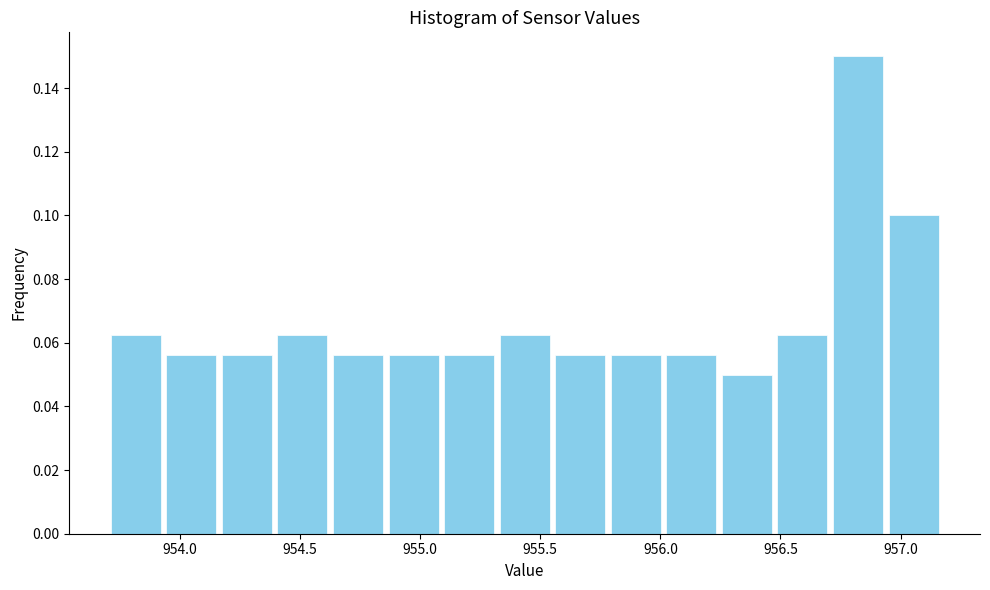

Over which range of the x-axis is the bar tallest?

956.70 to 956.95